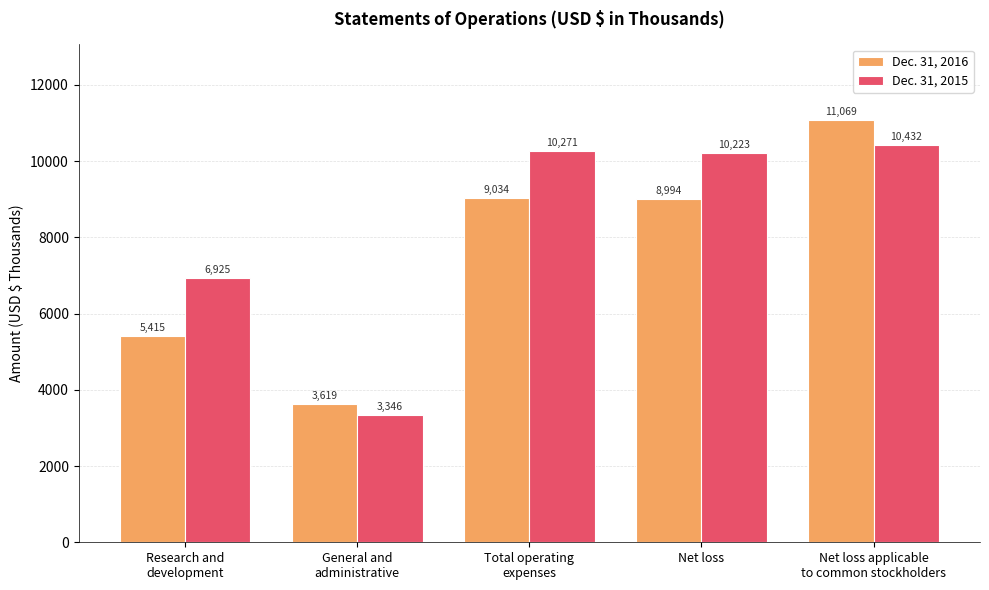

Is the value of Dec. 31, 2015 at Net loss applicable
to common stockholders greater than the value of Dec. 31, 2016 at Total operating
expenses?

Yes